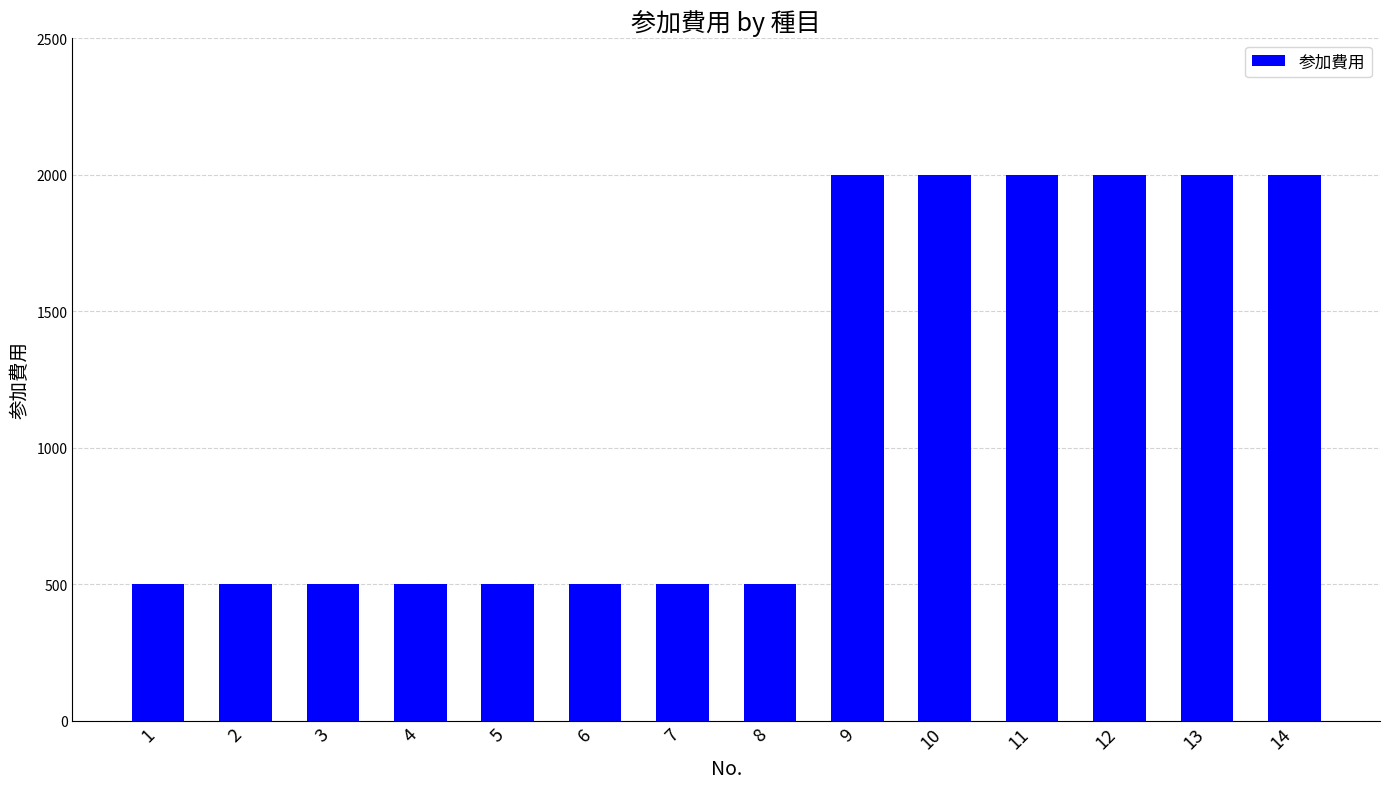

Is it true that the value at 5 is 742?

False